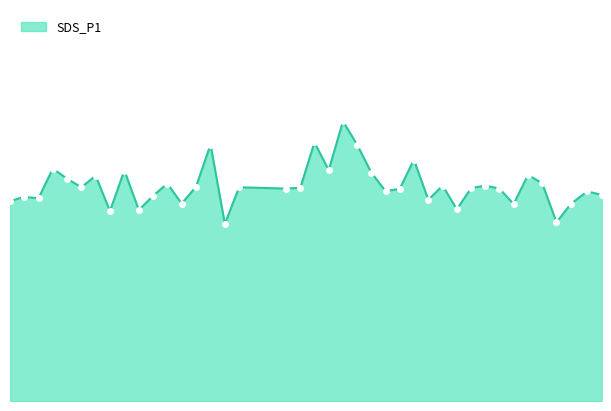

How many interior local peaks (higher than both neighbors) does the data have?

14